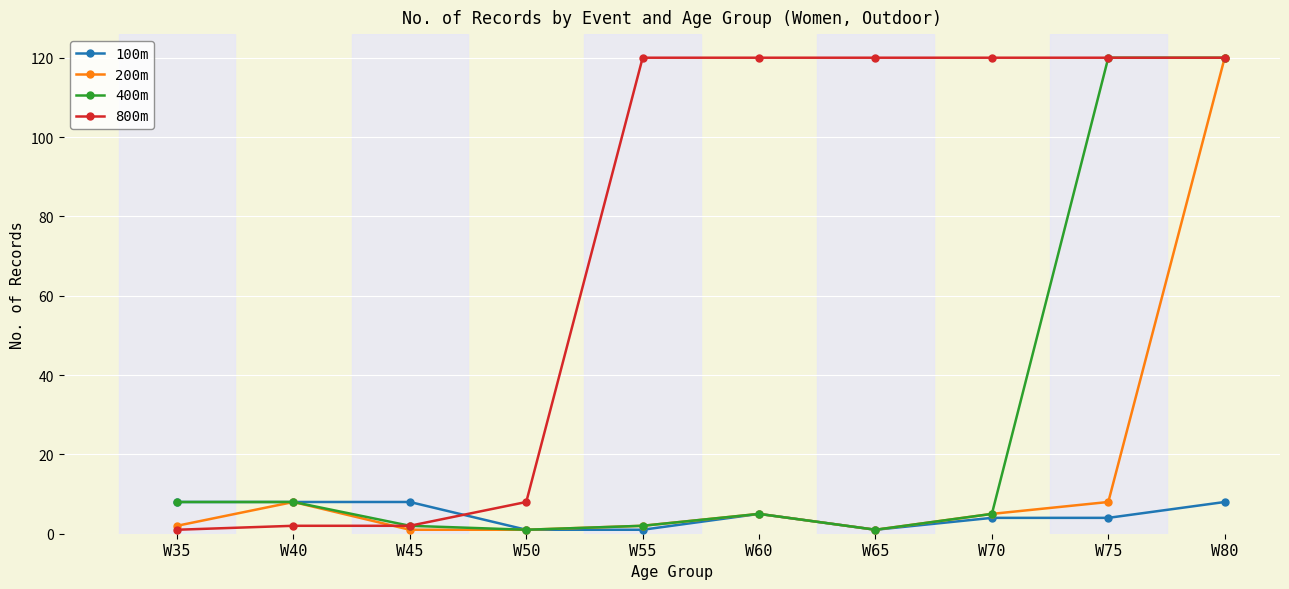

List the series in order of their overall mean, lowest first.

100m, 200m, 400m, 800m